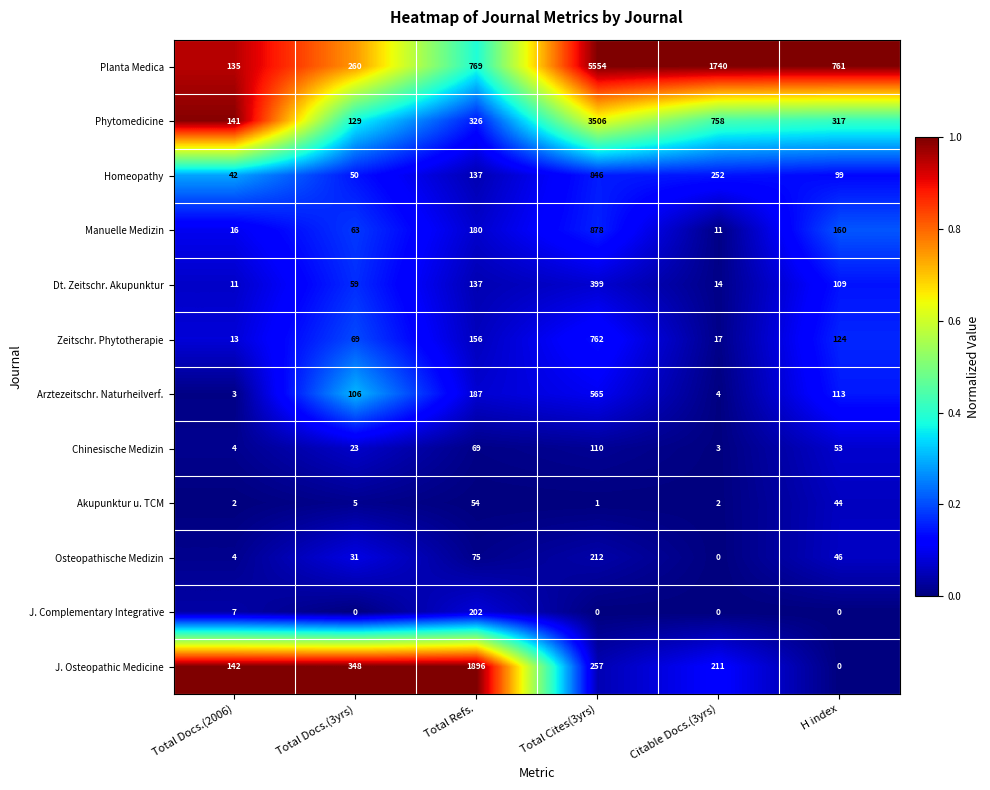

List the series in order of their peak value, lowest first.

Akupunktur u. TCM, Chinesische Medizin, J. Complementary Integrative, Osteopathische Medizin, Dt. Zeitschr. Akupunktur, Arztezeitschr. Naturheilverf., Zeitschr. Phytotherapie, Homeopathy, Manuelle Medizin, J. Osteopathic Medicine, Phytomedicine, Planta Medica